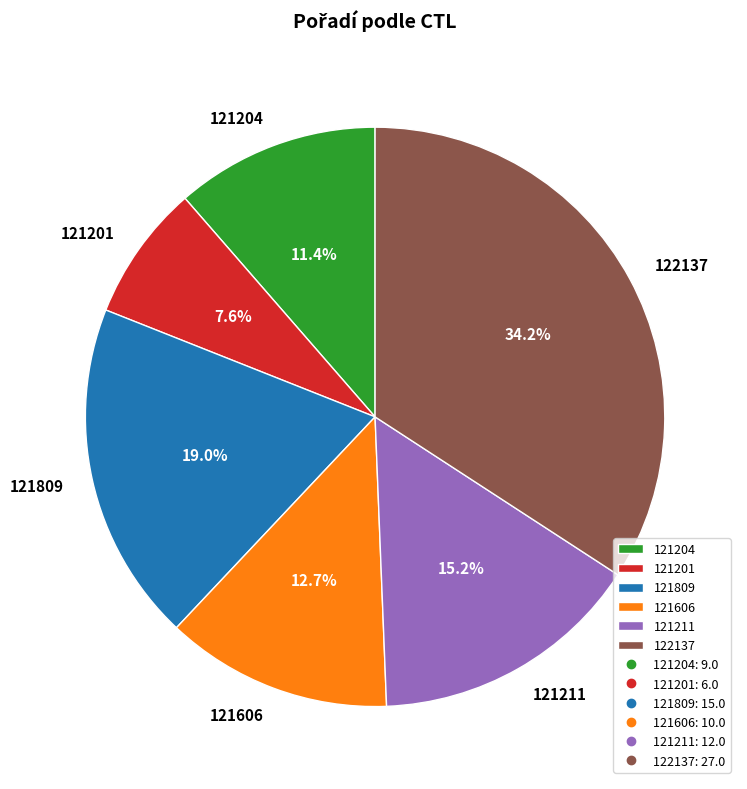

Does 121606 represent more than half of the total?

No